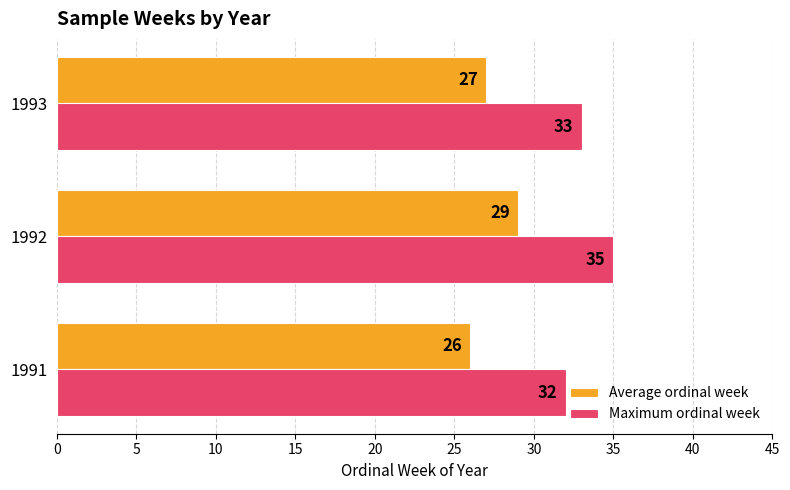

List the series in order of their overall mean, lowest first.

Average ordinal week, Maximum ordinal week